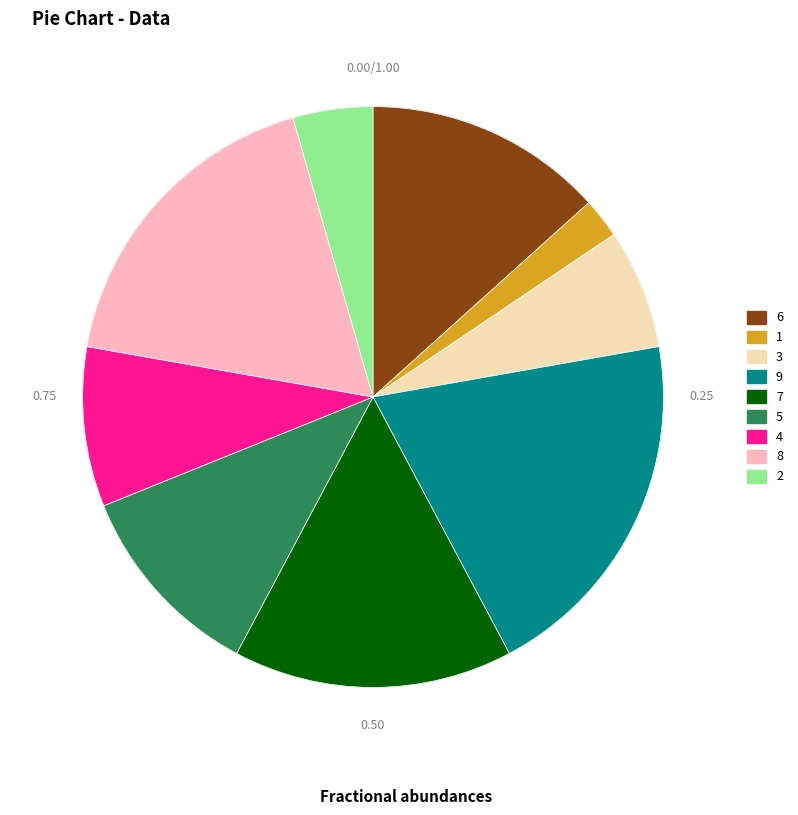

Does any single category account for the majority?

No